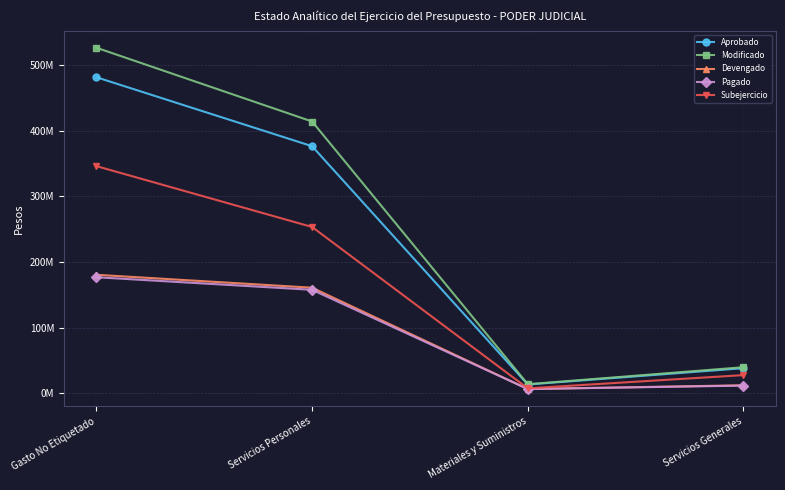

Which category has the highest value in the Subejercicio series?

Gasto No Etiquetado